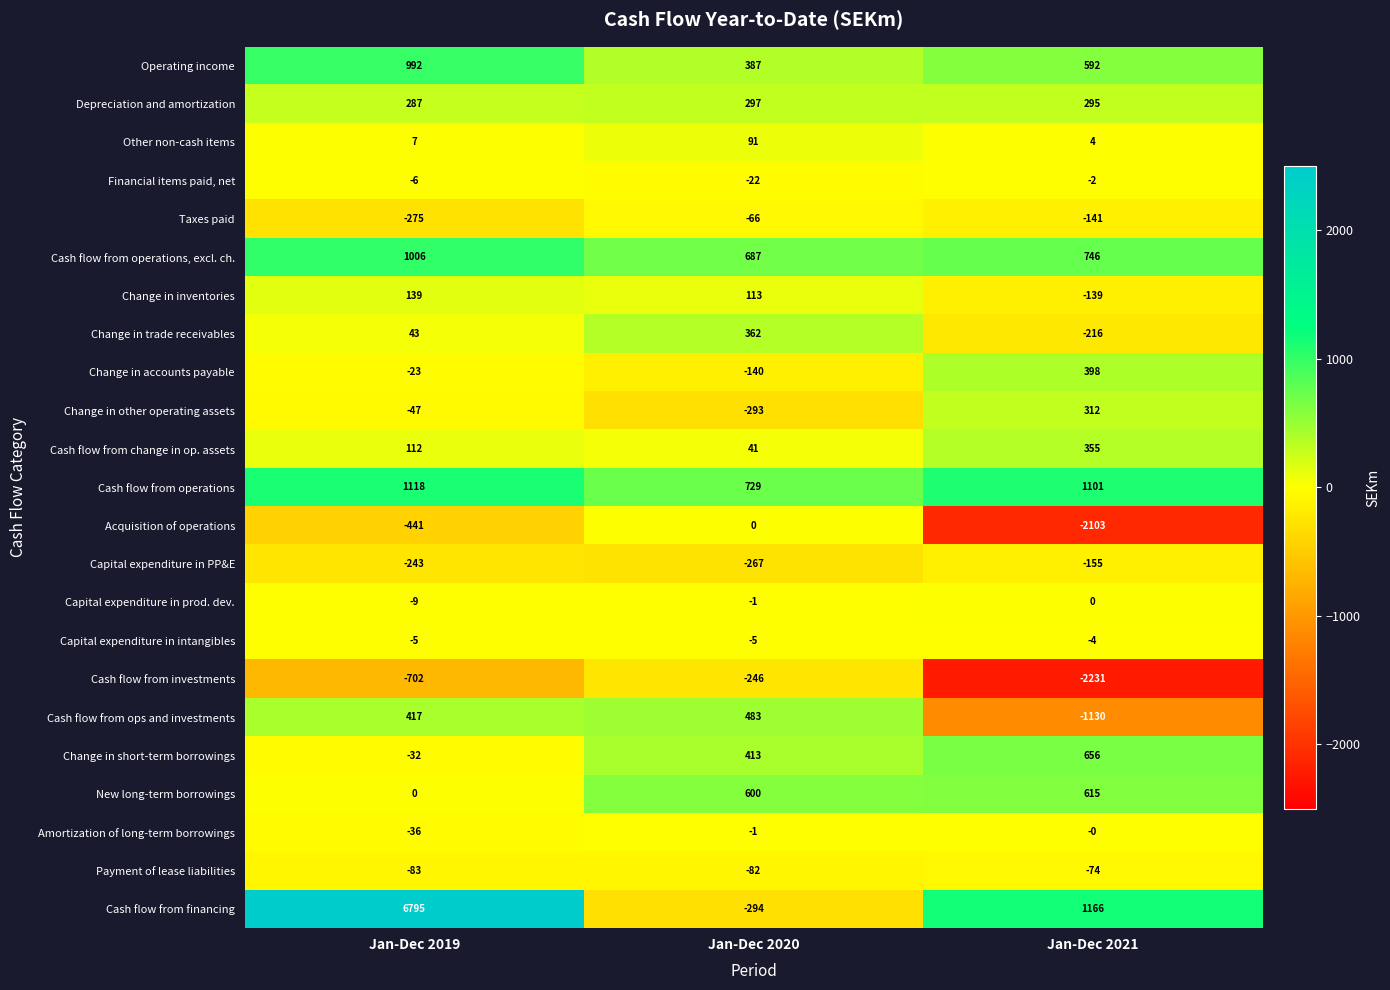

How many Operating income values are between 387 and 992?

3